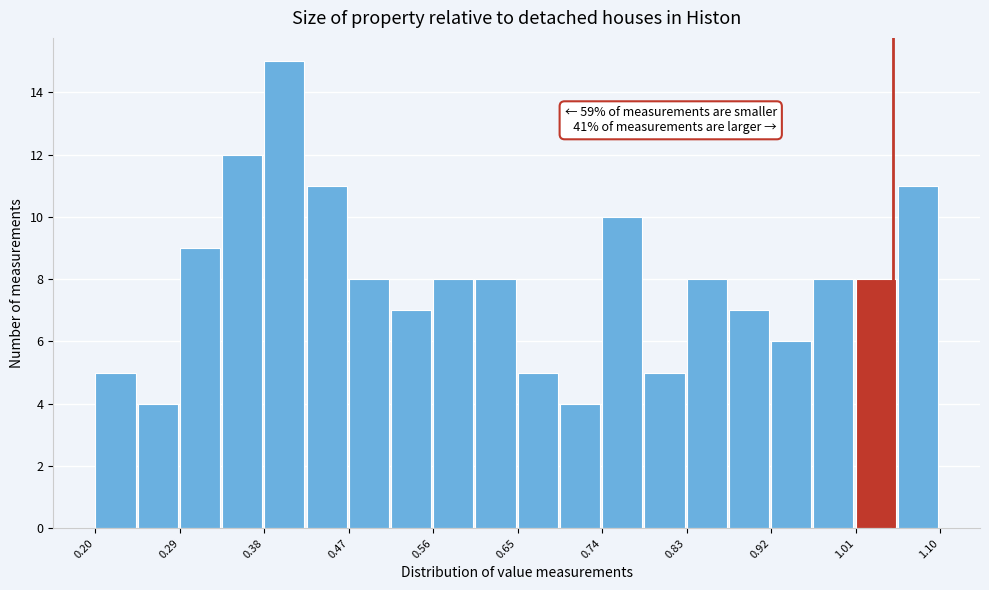

Which range on the x-axis has the tallest bar?

0.380 to 0.425